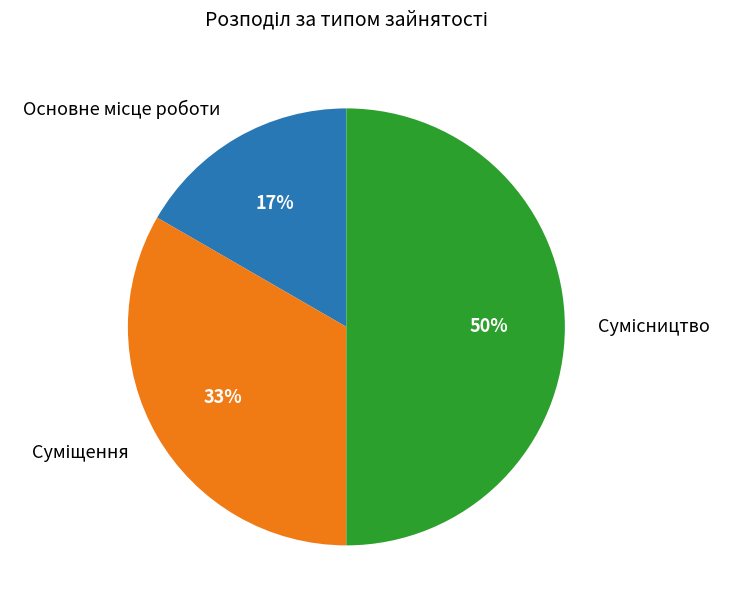

To the nearest percent, what is the difference between the largest and smallest slice percentages?

33%